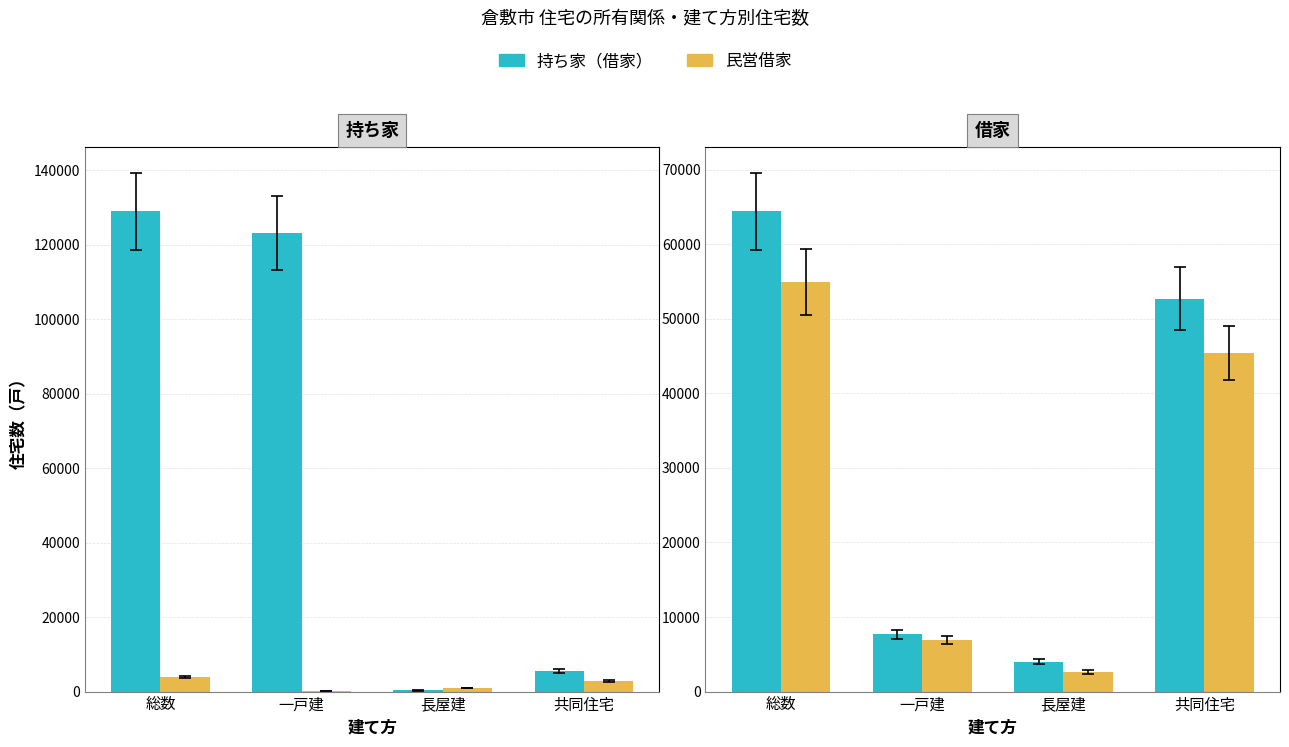

What is the sum of all 持ち家（借家） values?

128740